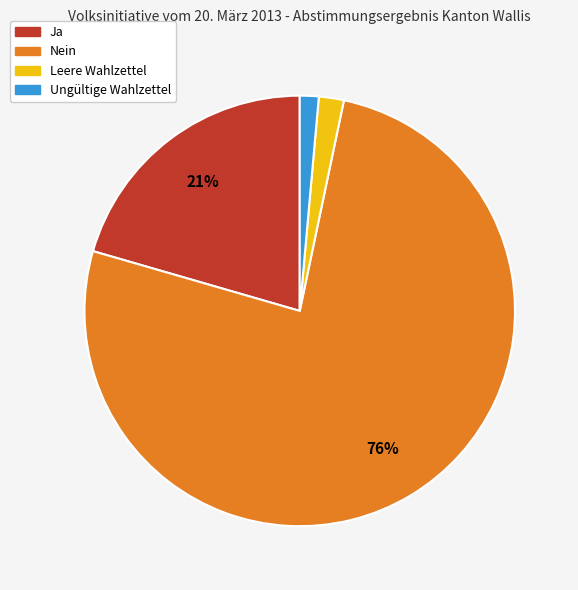

Do Ja and Nein together represent more than half of the pie?

Yes